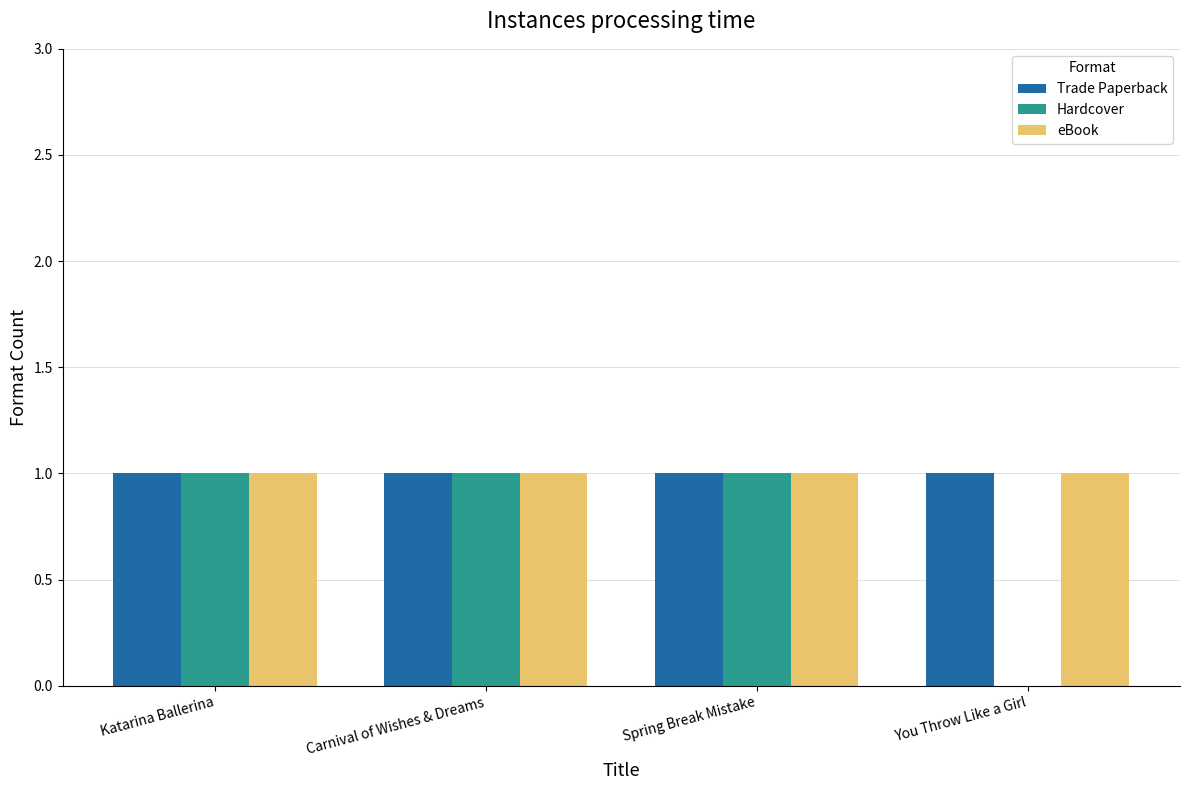

What is the total value across all series at Spring Break Mistake?

3